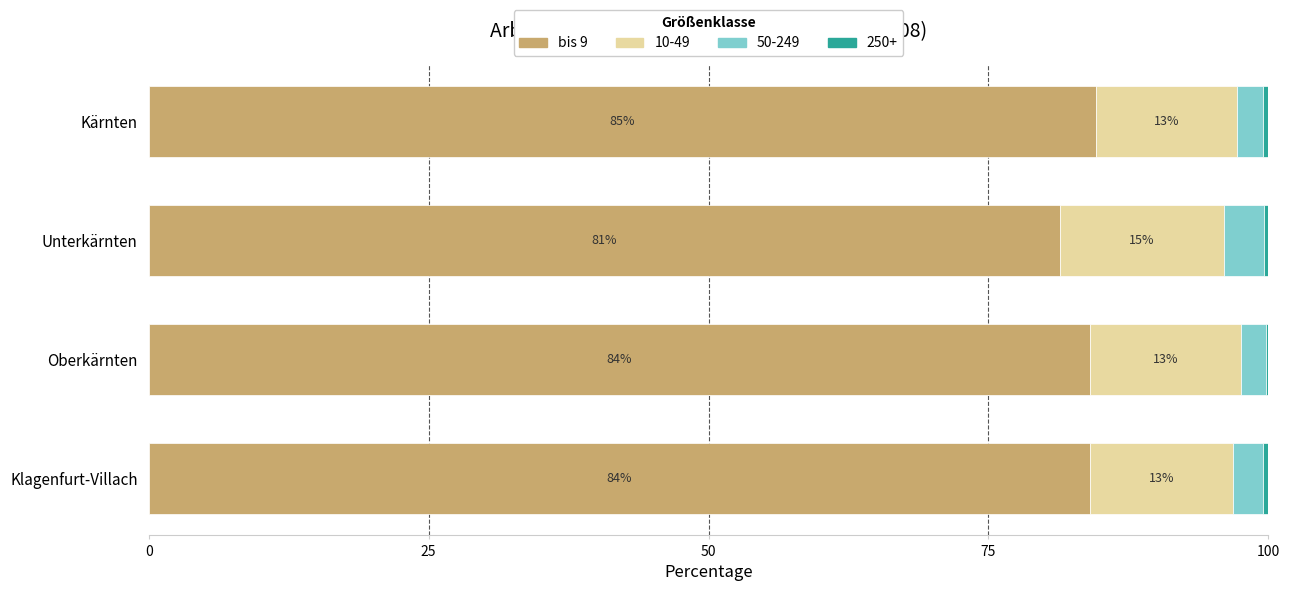

True or false: bis 9 has a value of 45.4 at Kärnten.

False